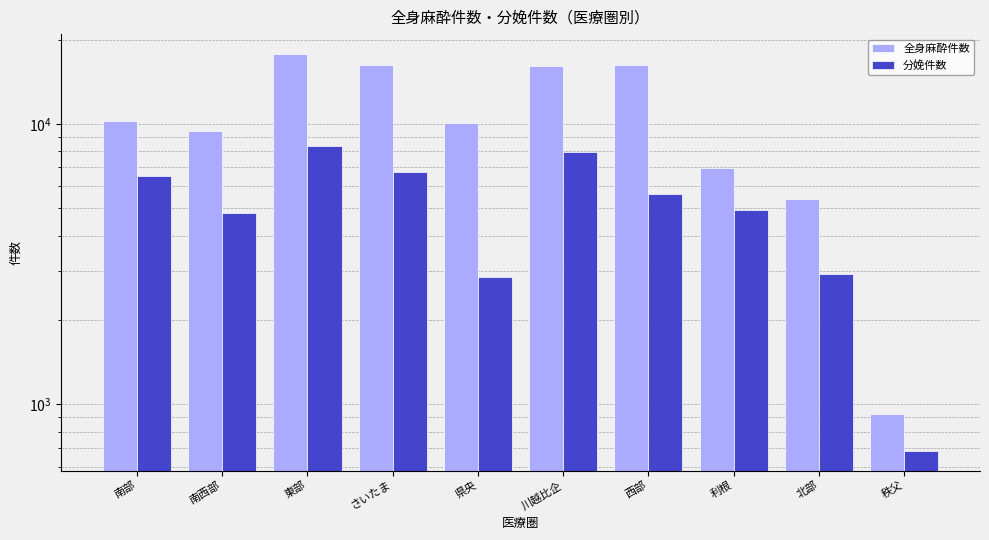

What is the smallest value displayed?

684